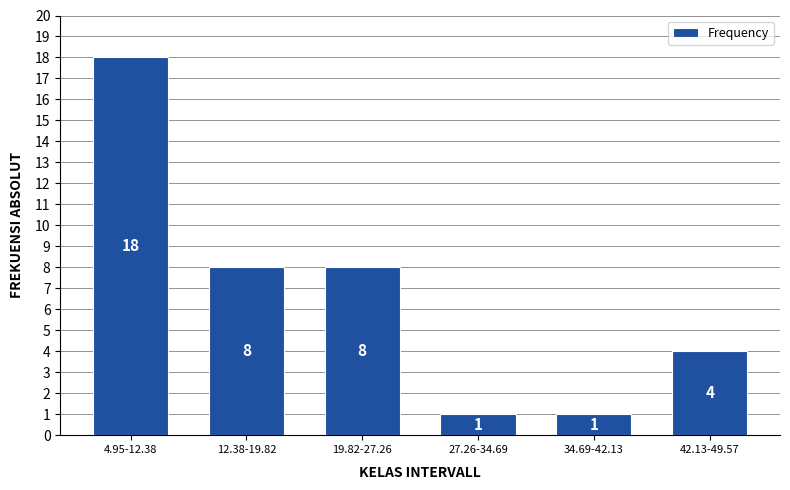

Reading left to right, list all the values displayed in this chart.

18	8	8	1	1	4